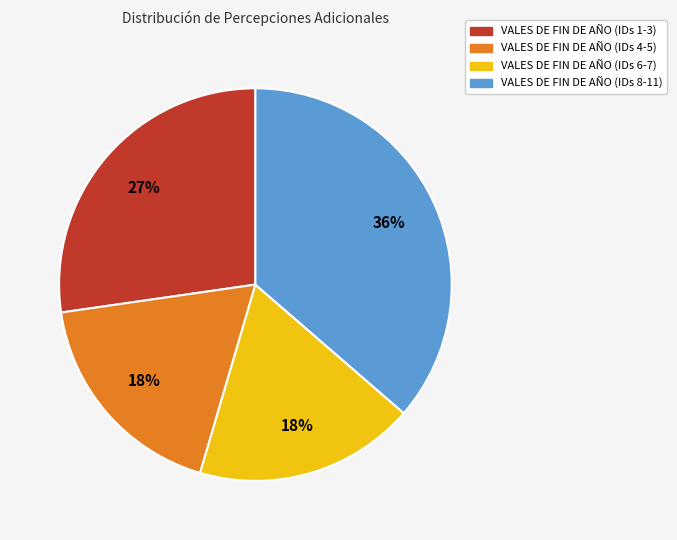

Is there any slice that represents more than half of the pie?

No